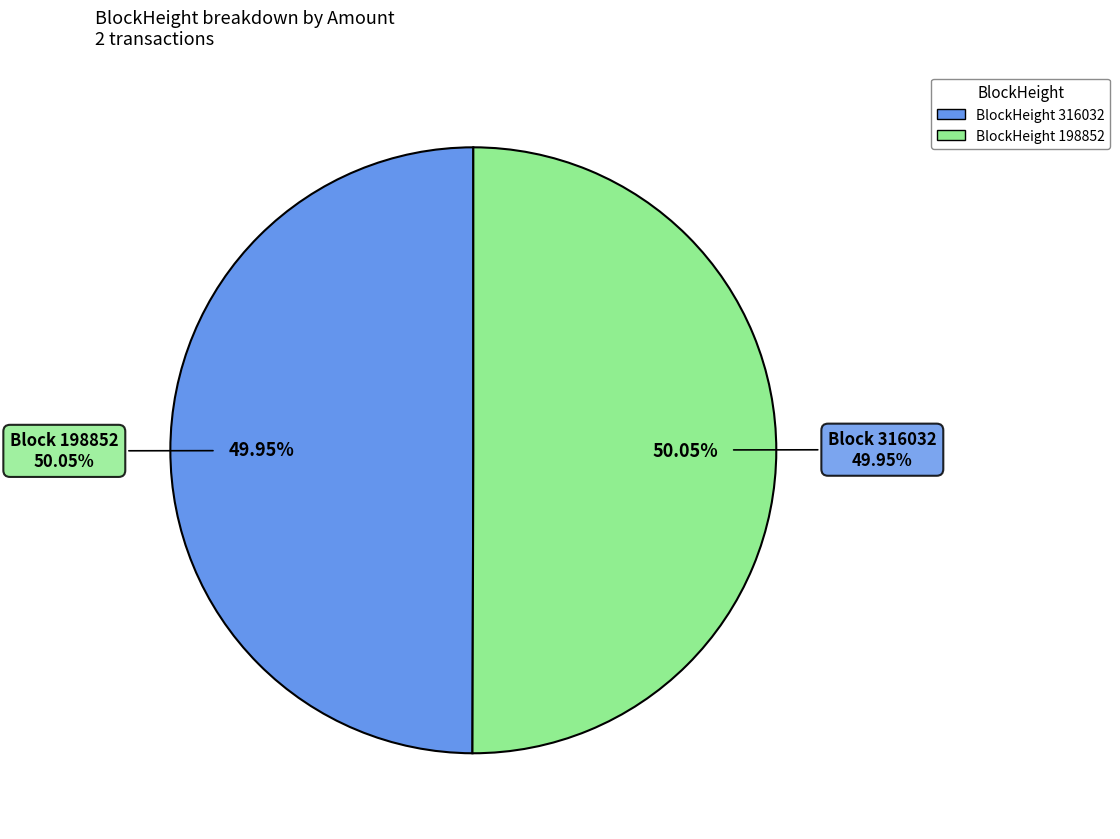

What is the largest slice in the pie chart?

198852